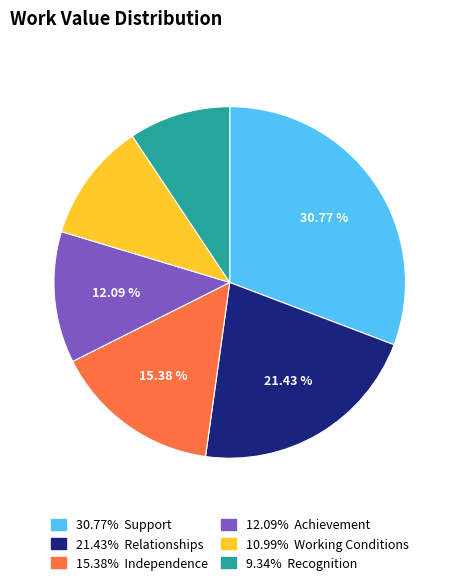

Is 12.09% Achievement the majority of the pie?

No